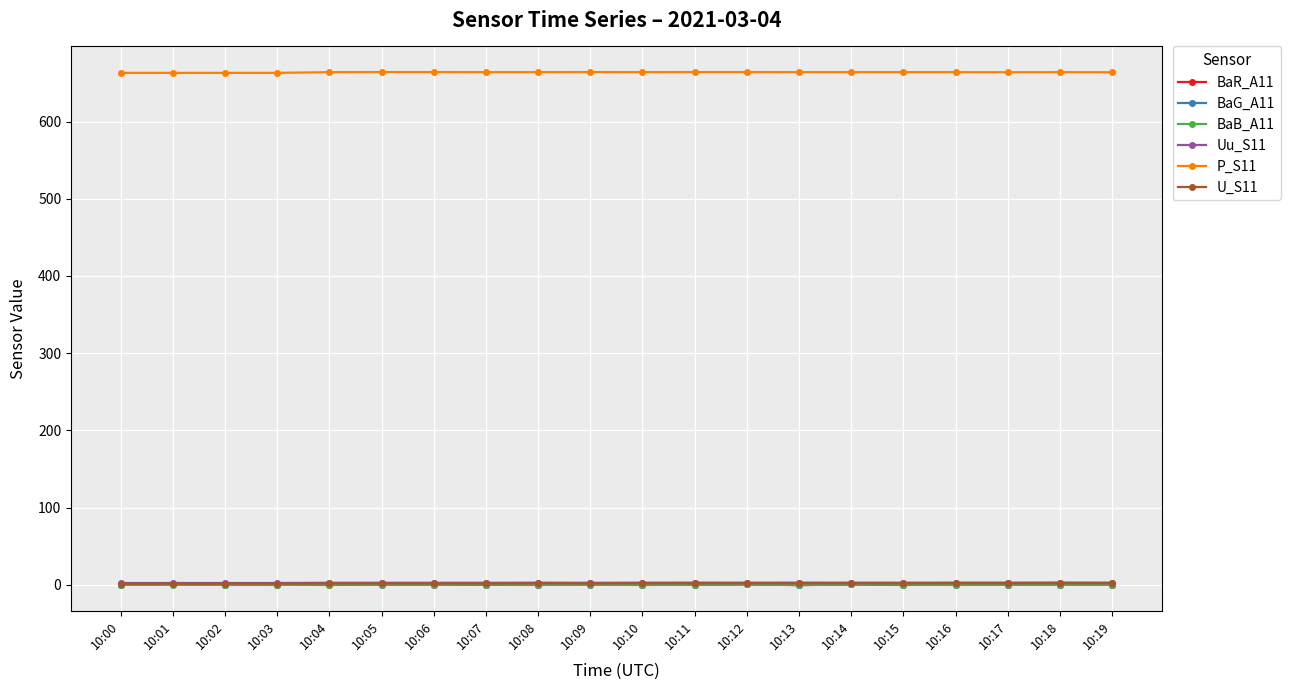

True or false: BaR_A11 has more than 0 interior local peaks.

True